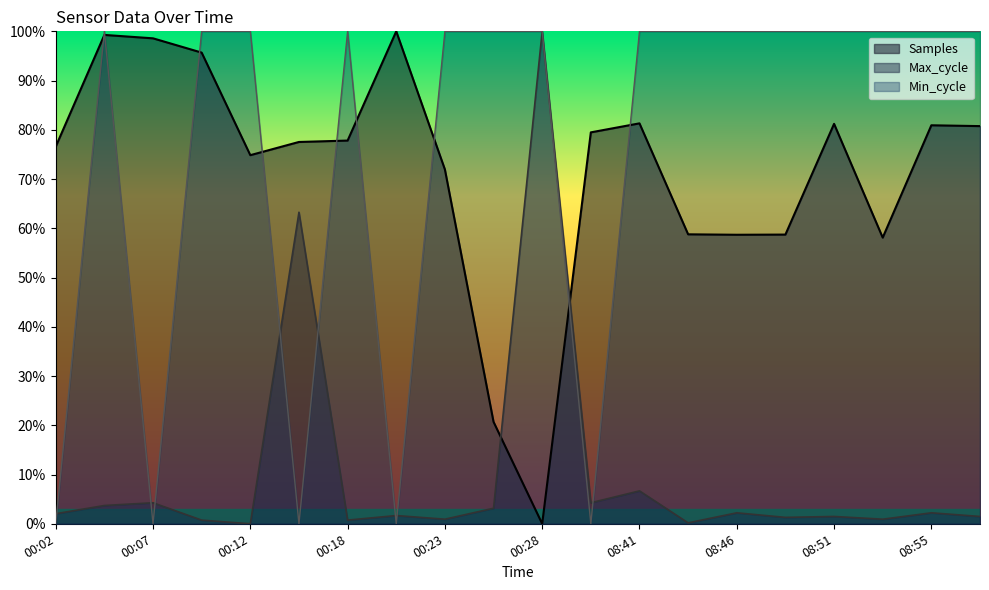

Which series has the largest total across all categories?

Min_cycle